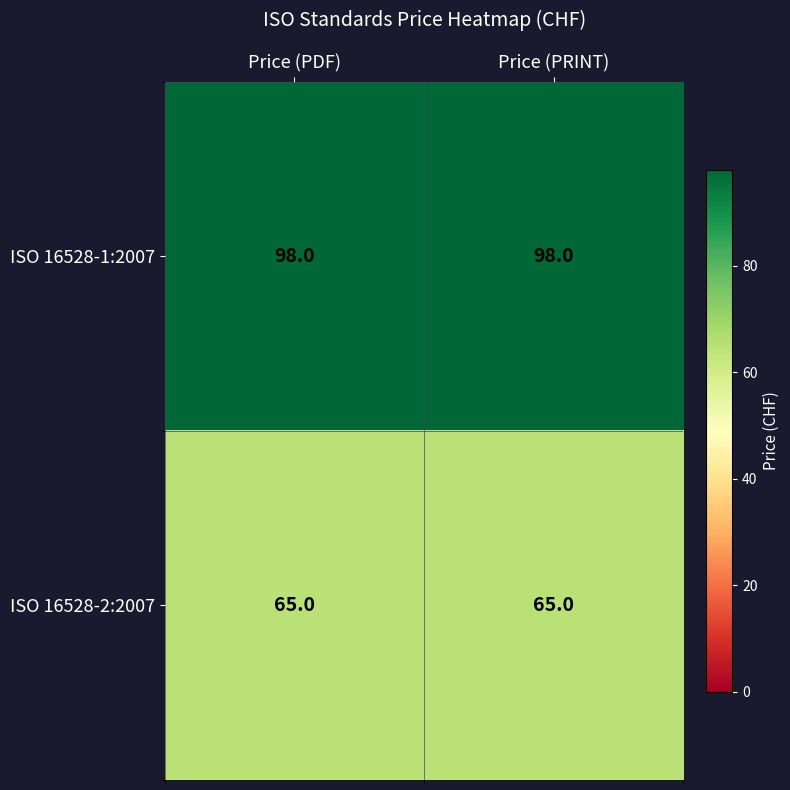

The ISO 16528-2:2007 series shows 65 at Price (PDF). True or false?

True